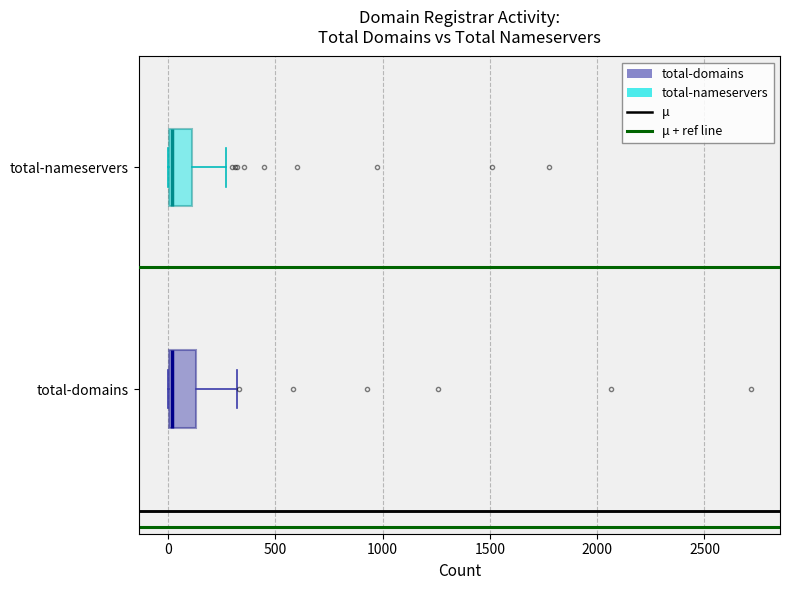

Reading bottom to top, transcribe this box plot: for each box, give where its median line is, the range the box spans, and where its two whiskers end, as read against the x-axis. The values are not printed on the chart, so give them approximately, as read against the axis.

total-domains: median 0, box 0 to 150, whiskers 0 to 300
total-nameservers: median 0 (just right of the box's left edge), box 0 to 100, whiskers 0 to 250